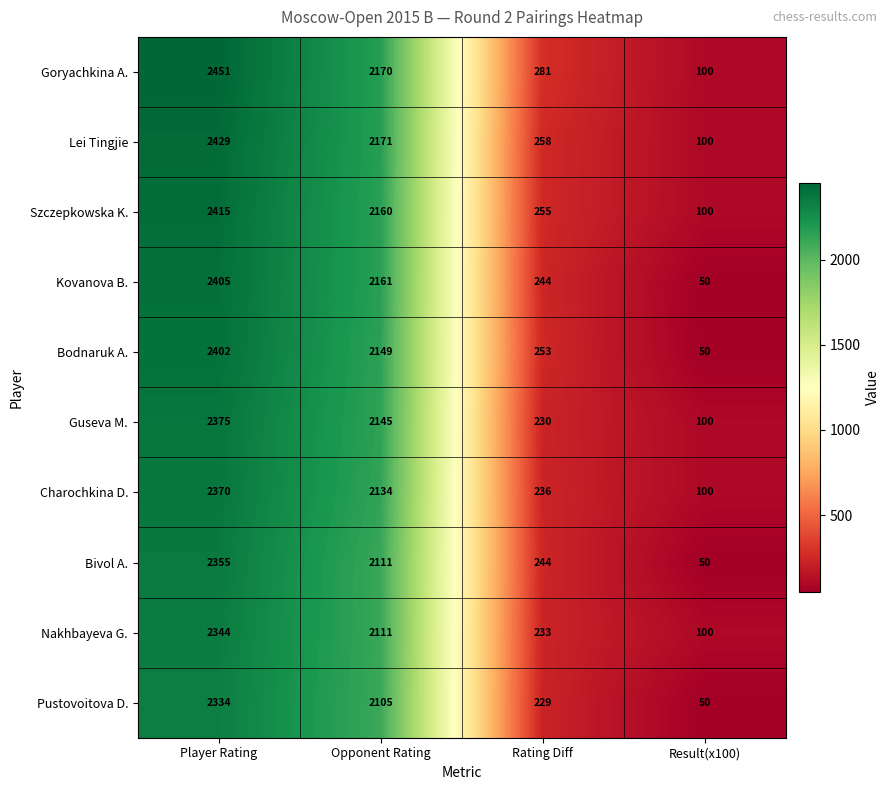

Between Rating Diff and Result(x100), which series saw the biggest shift?

Bodnaruk A.